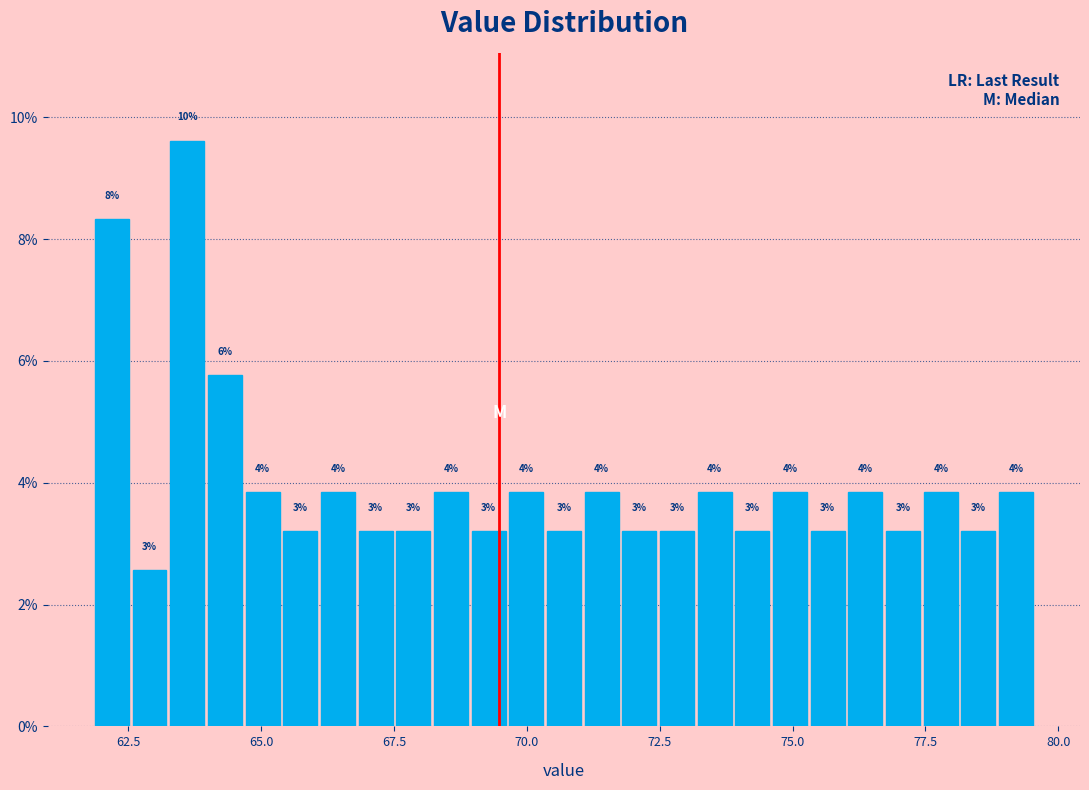

Read against the x-axis, roughly where is the centre of the tallest bar?

63.5